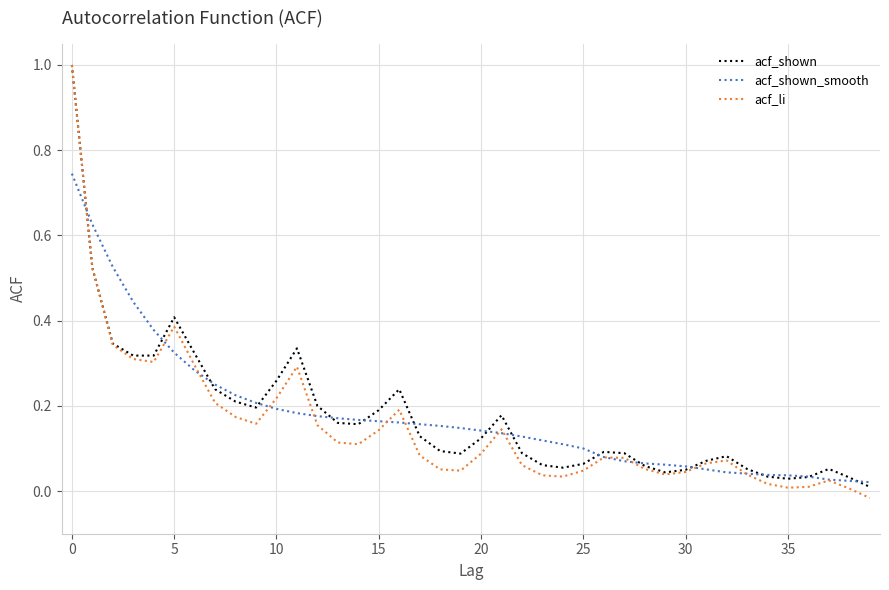

Which series has the widest spread of values?

acf_li